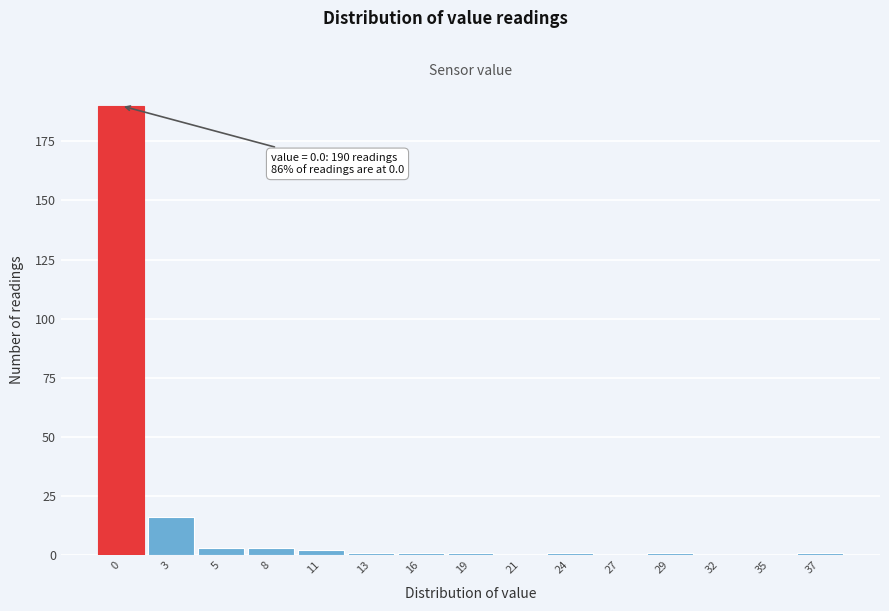

Reading left to right, what are all the values shown in this chart?

0=190	3=16	5=3	8=3	11=2	13=1	16=1	19=1	21=0	24=1	27=0	29=1	32=0	35=0	37=1